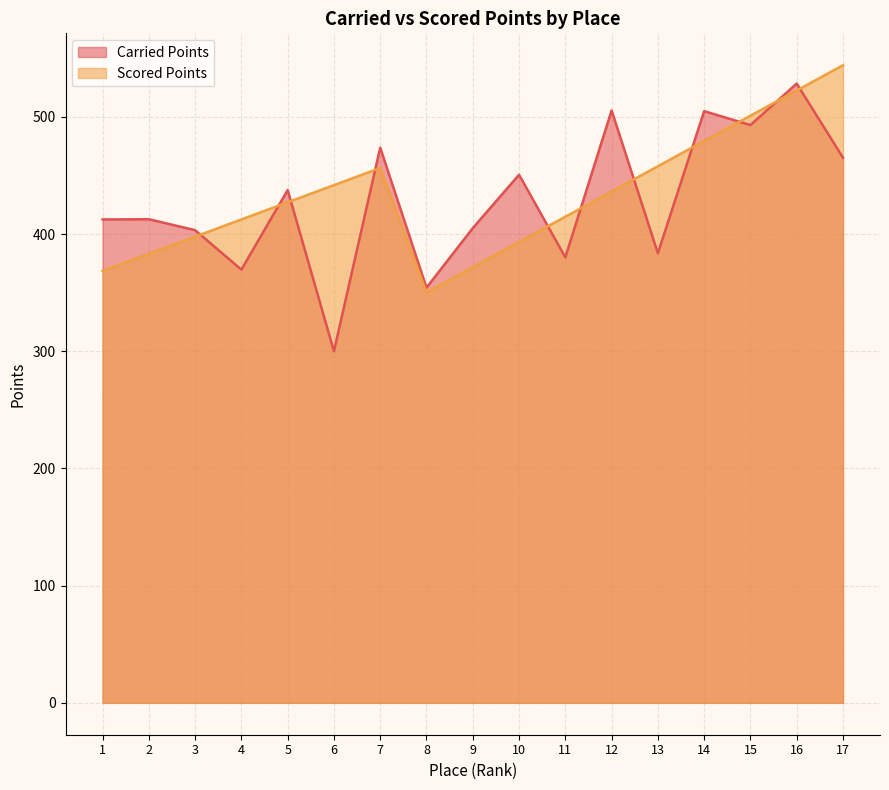

What is the minimum value for Carried Points?

300.0